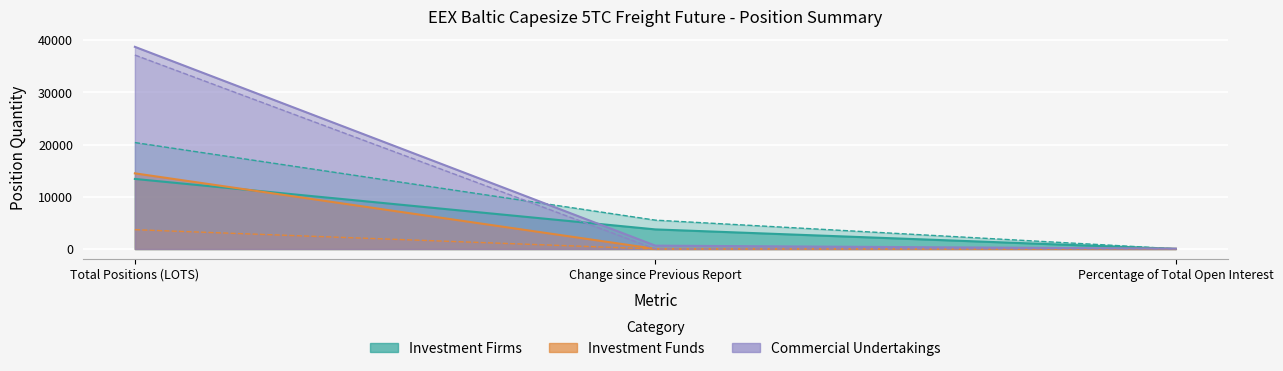

How many positive values does the Commercial Undertakings Short series have?

2